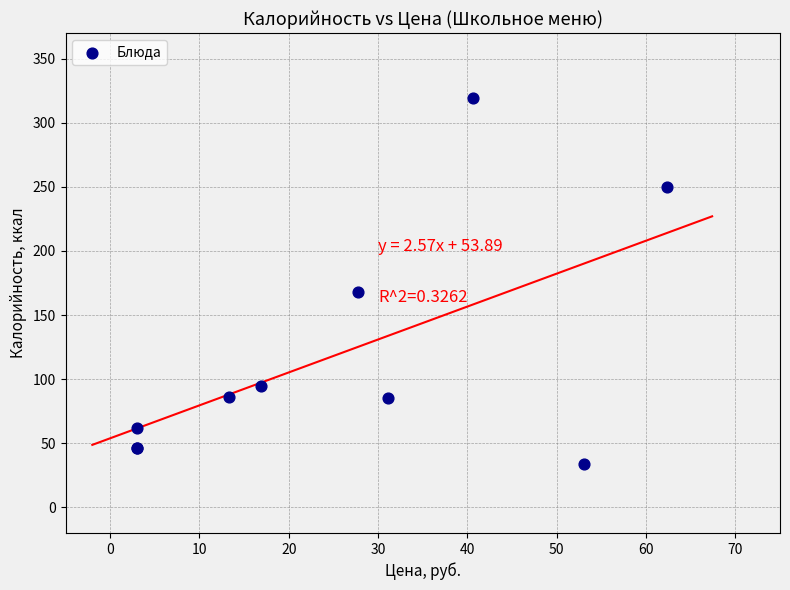

What Y value in the scatter plot is closest to 176?

168.0